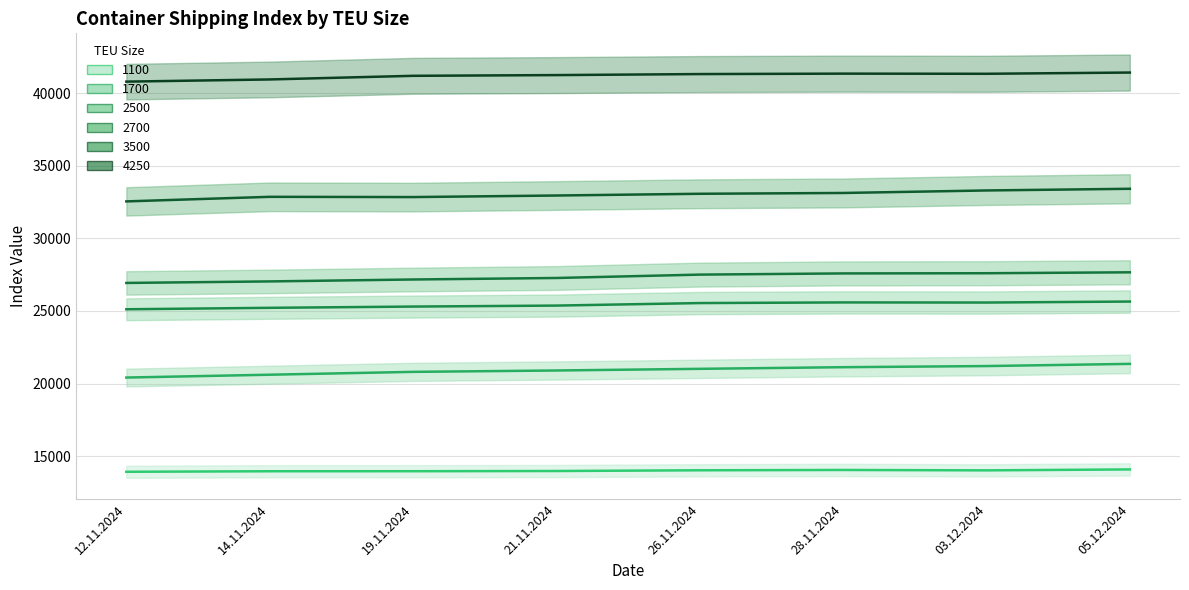

What is the smallest value displayed?

13927